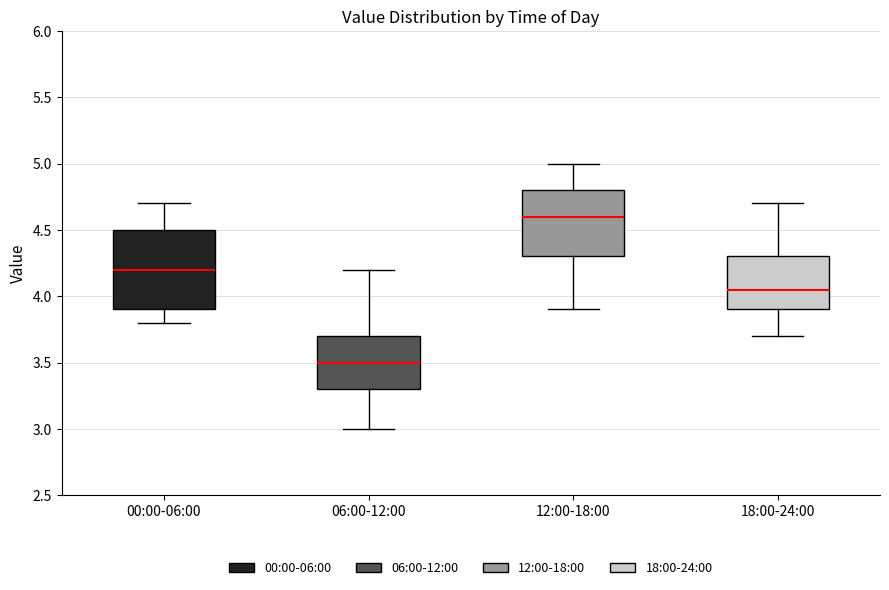

Where is the upper edge of the box for 18:00-24:00 on the y-axis? The values are not printed on the chart, so give them approximately, as read against the axis.

4.30